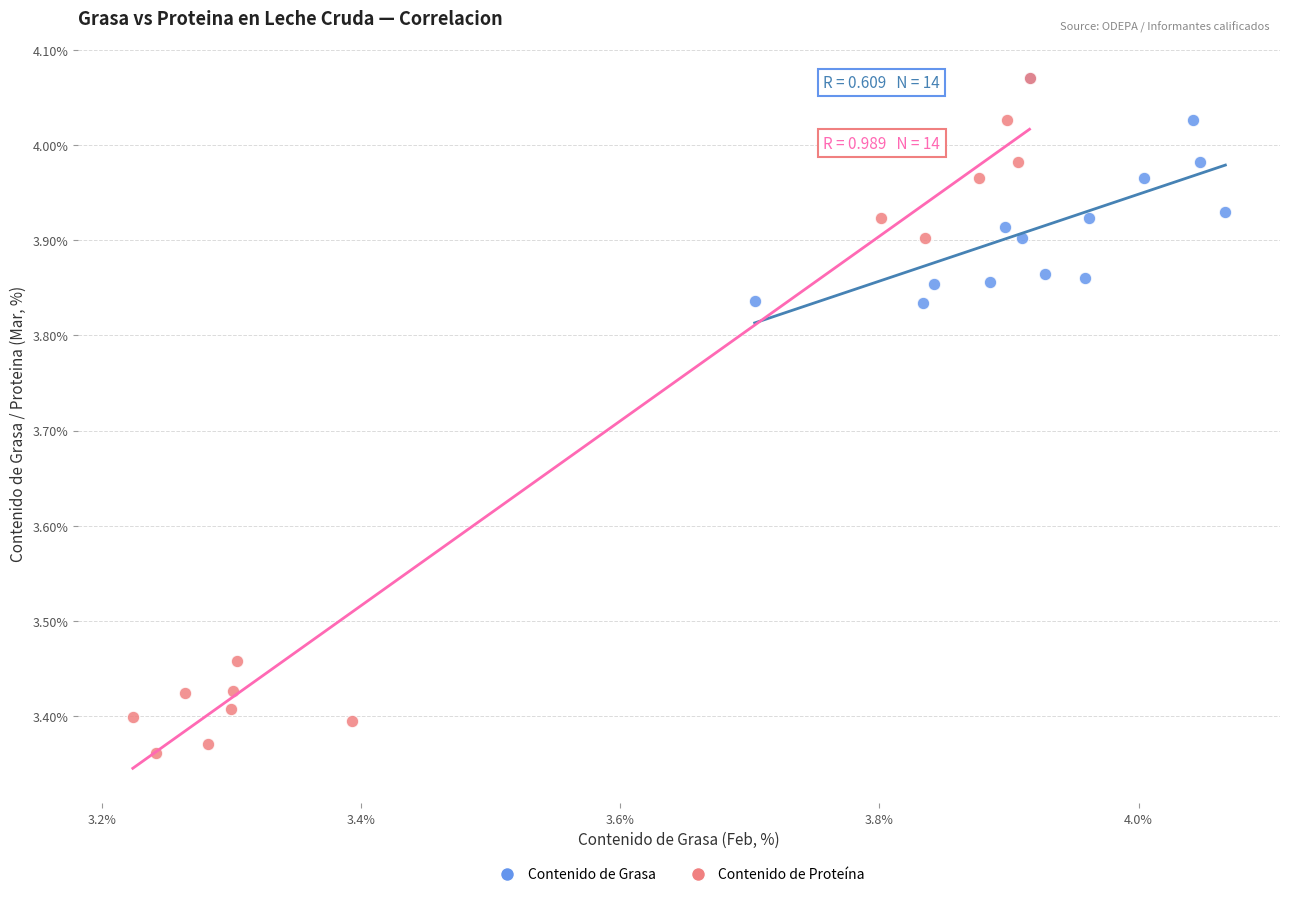

What are all the series names shown in the legend?

Contenido de Grasa, Contenido de Proteína